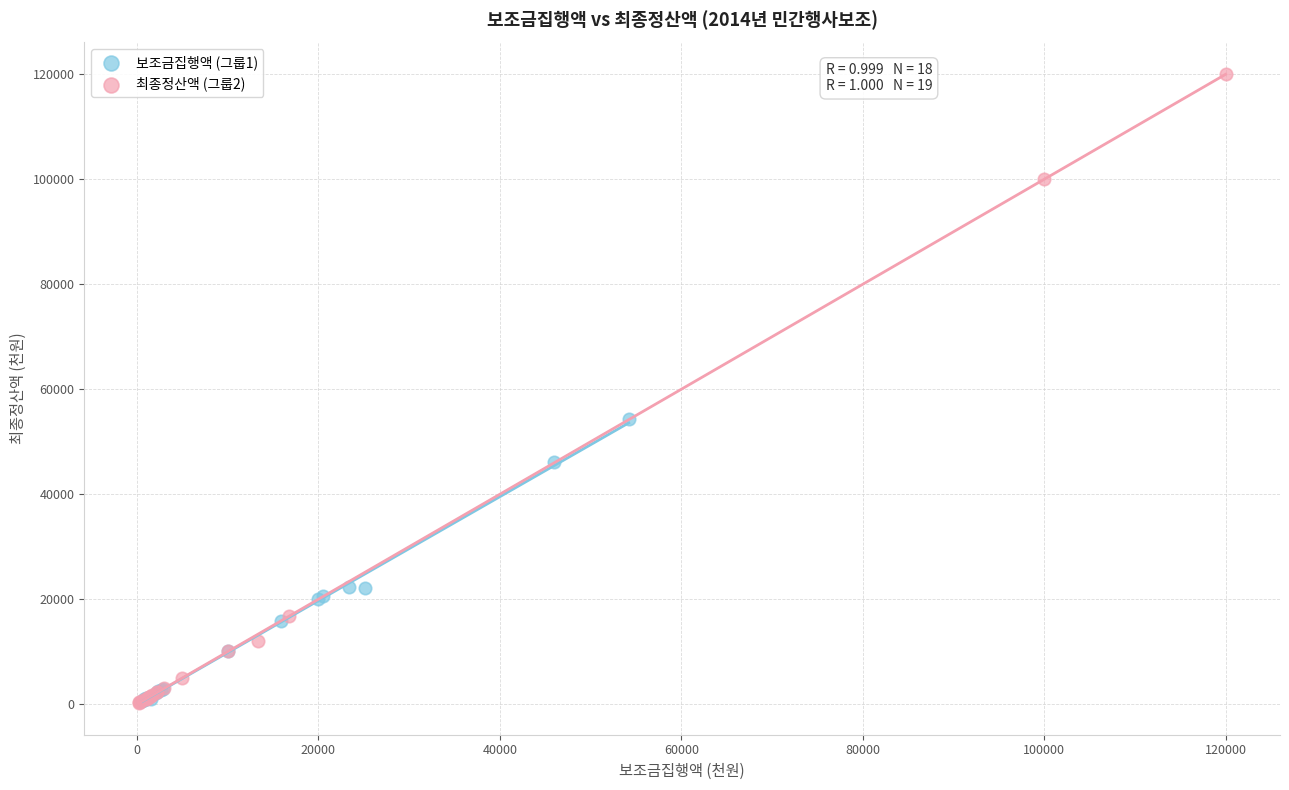

Which series reaches the maximum Y coordinate?

최종정산액 (그룹2)